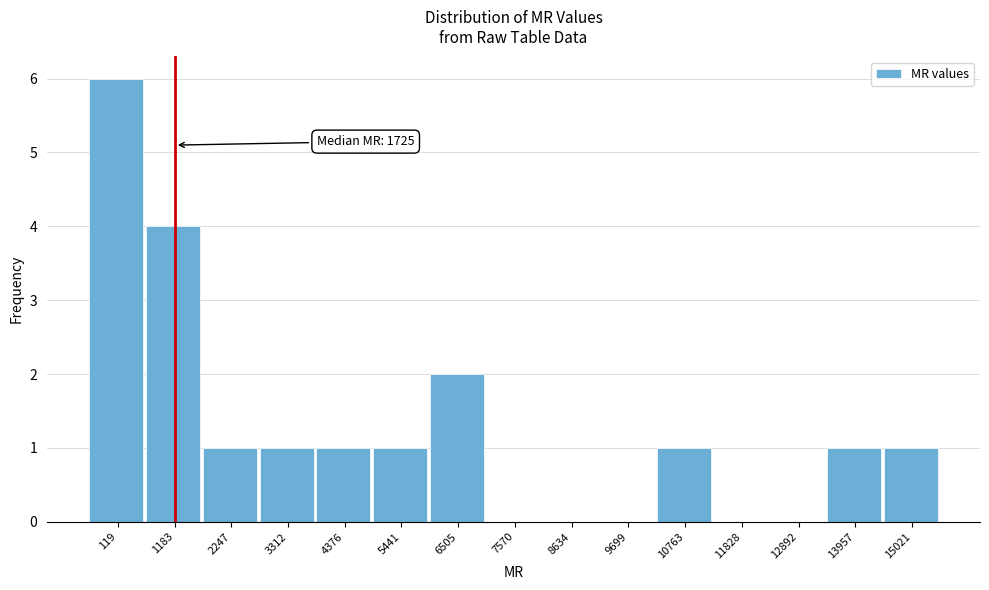

Reading left to right, list all the values displayed in this chart.

119=6	1183=4	2247=1	3312=1	4376=1	5441=1	6505=2	7570=0	8634=0	9699=0	10763=1	11828=0	12892=0	13957=1	15021=1